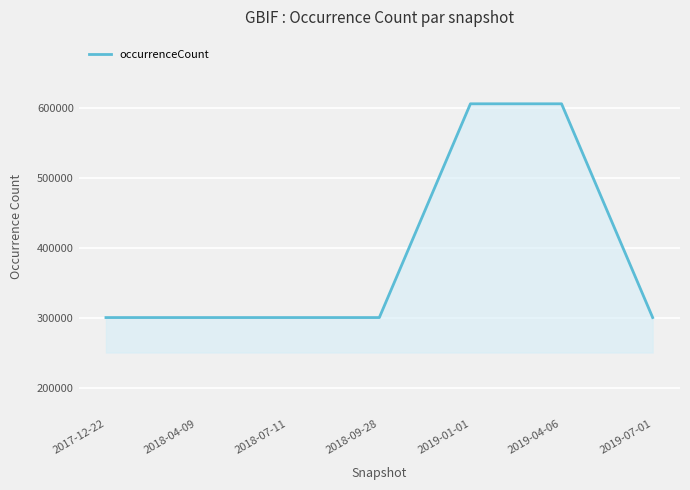

What is the sum of the values at 2019-07-01 and 2018-04-09?

602198